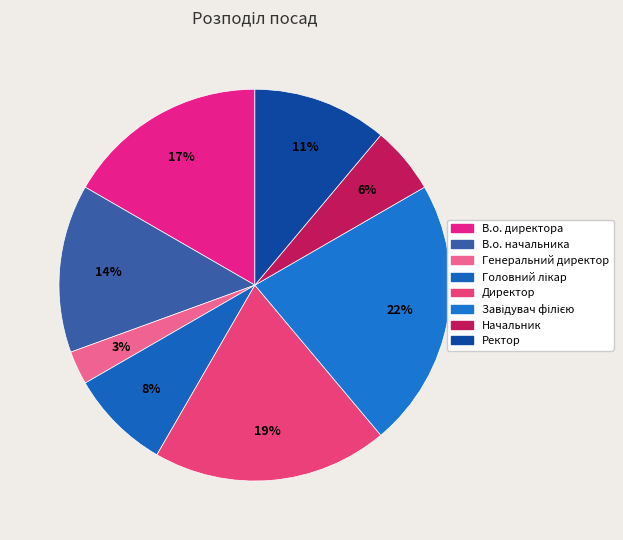

What is the total percentage of В.о. начальника and Начальник?

19.4%